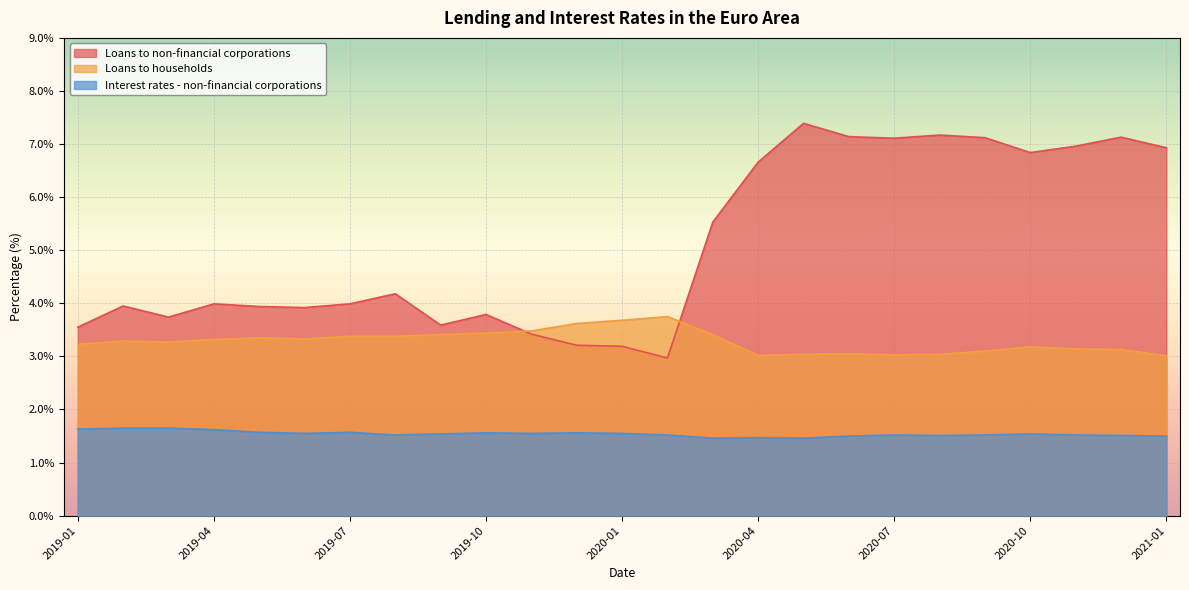

Reading right to left, transcribe all the data shown in this chart.

Loans to non-financial corporations: 2021-01=6.9	2020-12=7.1	2020-11=7.0	2020-10=6.8	2020-09=7.1	2020-08=7.2	2020-07=7.1	2020-06=7.1	2020-05=7.4	2020-04=6.7	2020-03=5.5	2020-02=3.0	2020-01=3.2	2019-12=3.2	2019-11=3.4	2019-10=3.8	2019-09=3.6	2019-08=4.2	2019-07=4.0	2019-06=3.9	2019-05=3.9	2019-04=4.0	2019-03=3.7	2019-02=4.0	2019-01=3.5
Loans to households: 2021-01=3.0	2020-12=3.1	2020-11=3.1	2020-10=3.2	2020-09=3.1	2020-08=3.0	2020-07=3.0	2020-06=3.0	2020-05=3.0	2020-04=3.0	2020-03=3.4	2020-02=3.8	2020-01=3.7	2019-12=3.6	2019-11=3.5	2019-10=3.4	2019-09=3.4	2019-08=3.4	2019-07=3.4	2019-06=3.3	2019-05=3.4	2019-04=3.3	2019-03=3.3	2019-02=3.3	2019-01=3.2
Interest rates - non-financial corporations: 2021-01=1.5	2020-12=1.5	2020-11=1.5	2020-10=1.5	2020-09=1.5	2020-08=1.5	2020-07=1.5	2020-06=1.5	2020-05=1.5	2020-04=1.5	2020-03=1.5	2020-02=1.5	2020-01=1.6	2019-12=1.6	2019-11=1.6	2019-10=1.6	2019-09=1.5	2019-08=1.5	2019-07=1.6	2019-06=1.6	2019-05=1.6	2019-04=1.6	2019-03=1.6	2019-02=1.6	2019-01=1.6